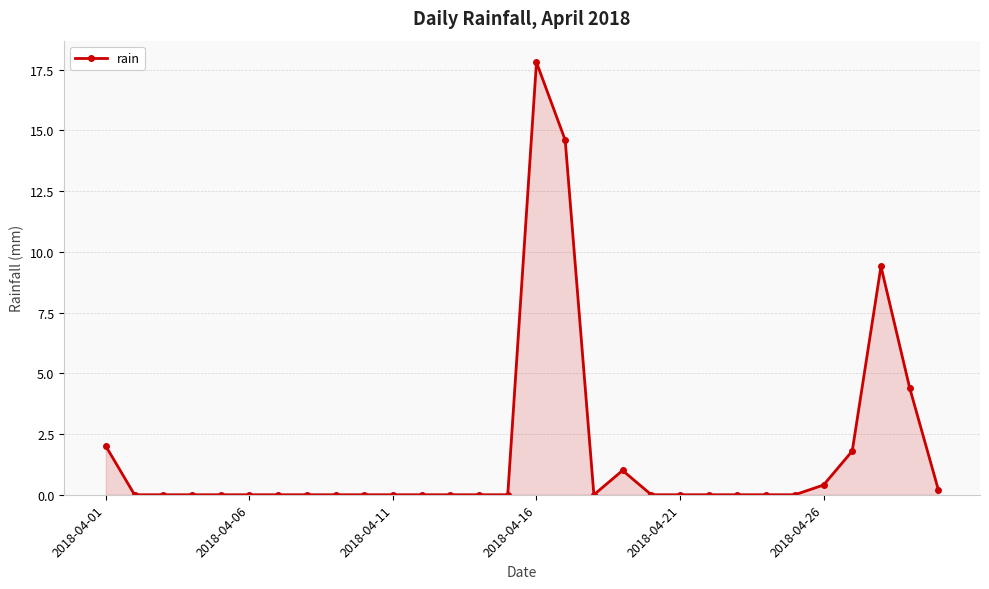

What is the maximum value shown in the chart?

17.8